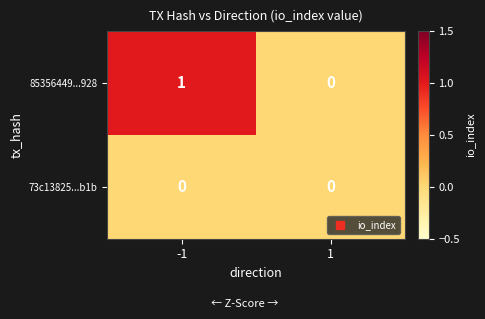

Which series has the largest total across all categories?

85356449...928